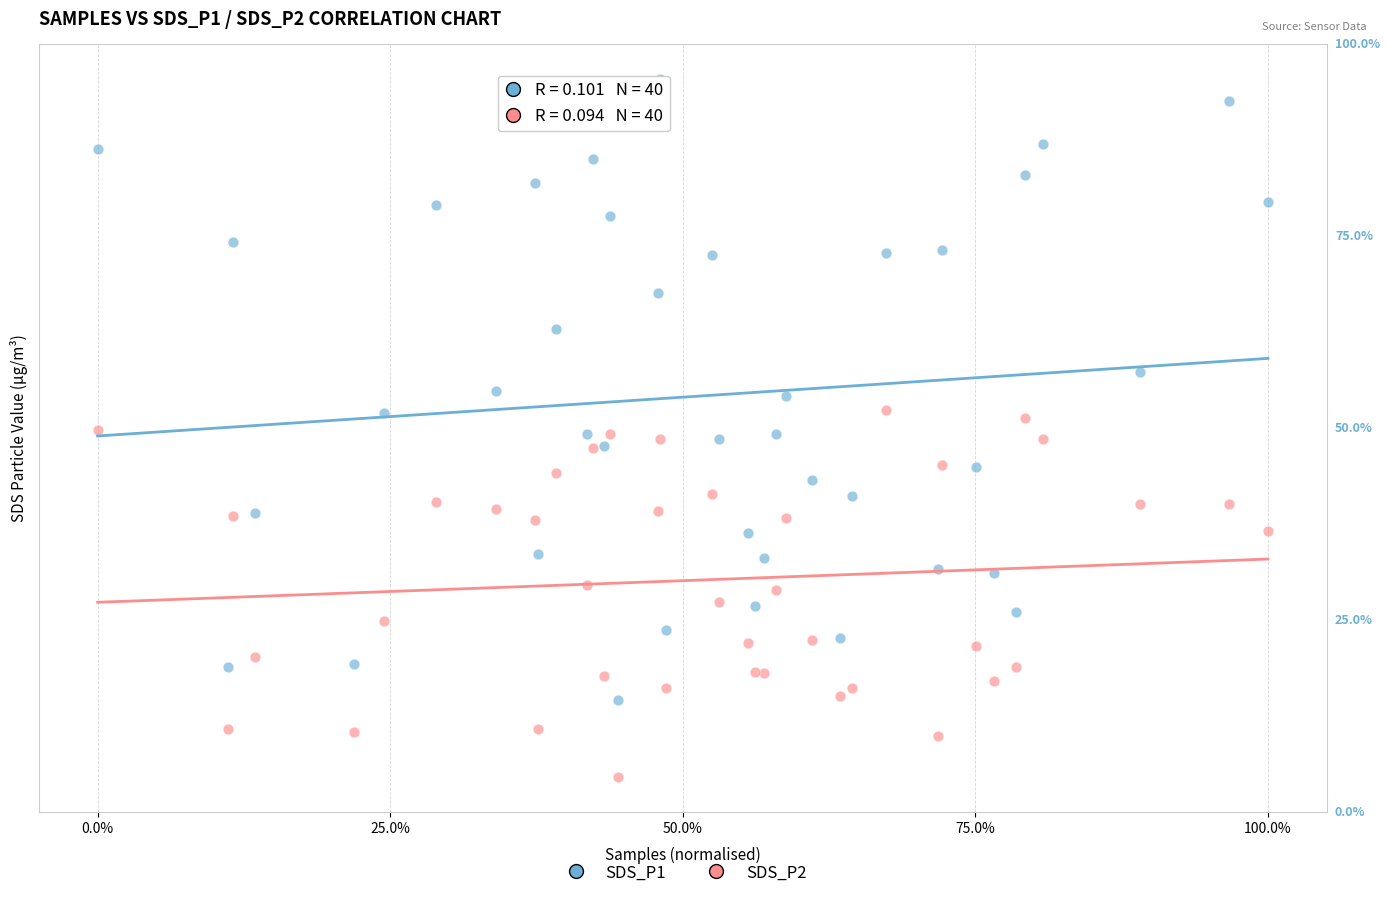

What are all the series names shown in the legend?

SDS_P1, SDS_P2